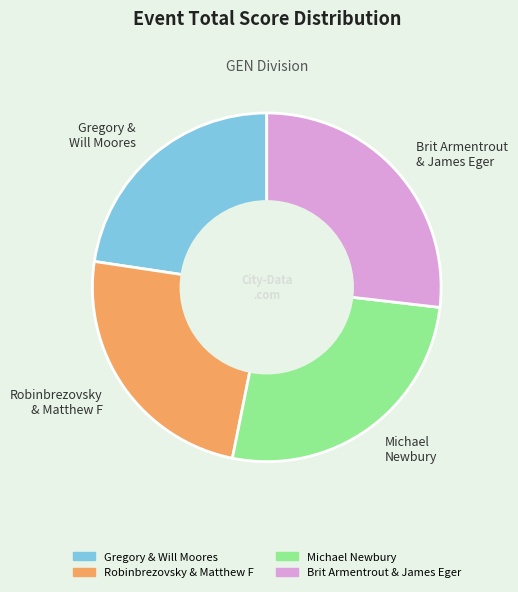

What is the largest slice in the pie chart?

Brit Armentrout & James Eger